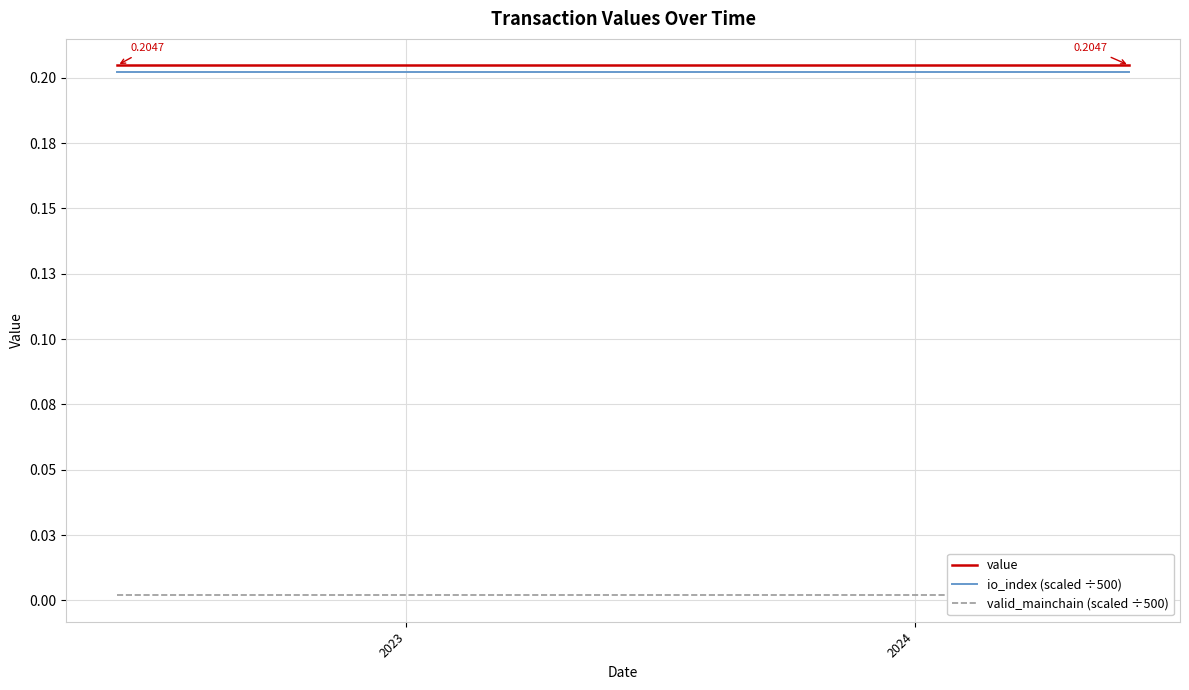

At which category does the chart reach its peak across all series?

2023